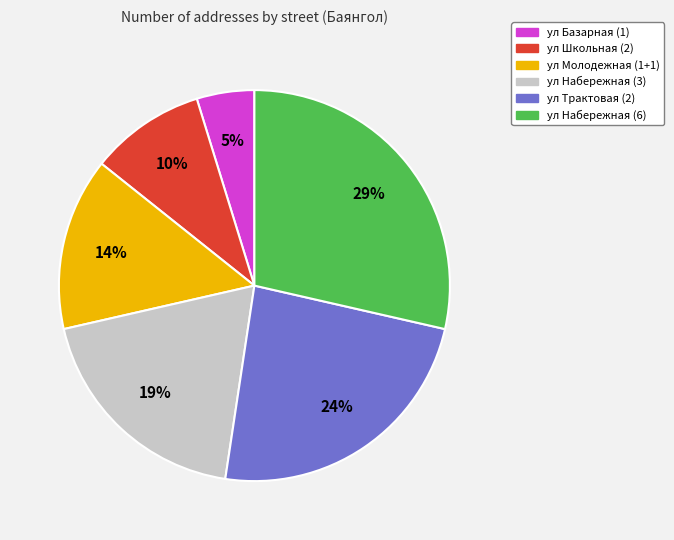

What is the smallest slice in the pie chart?

ул Базарная (1)